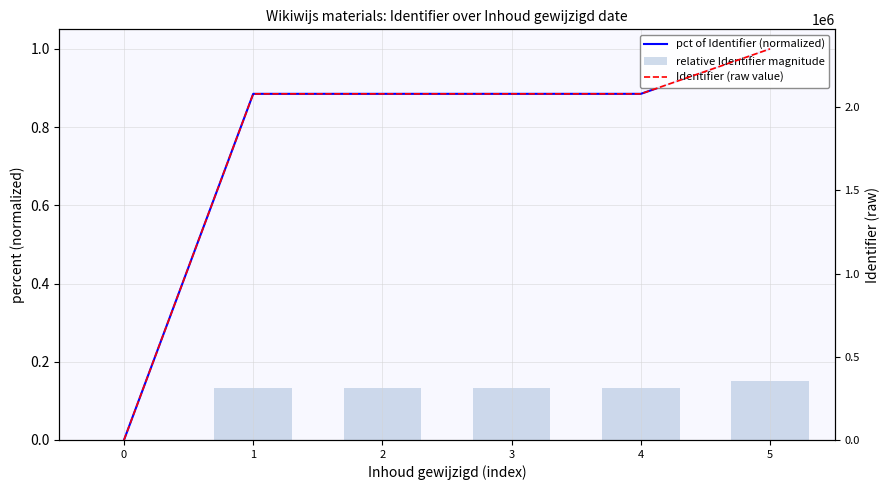

What is the average value of the relative Identifier magnitude series?

0.1